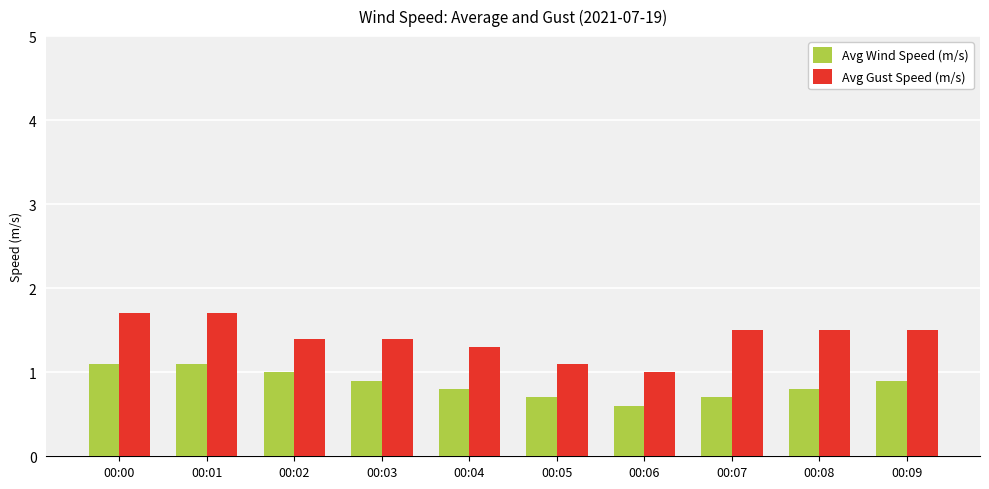

How many groups of bars are there?

10